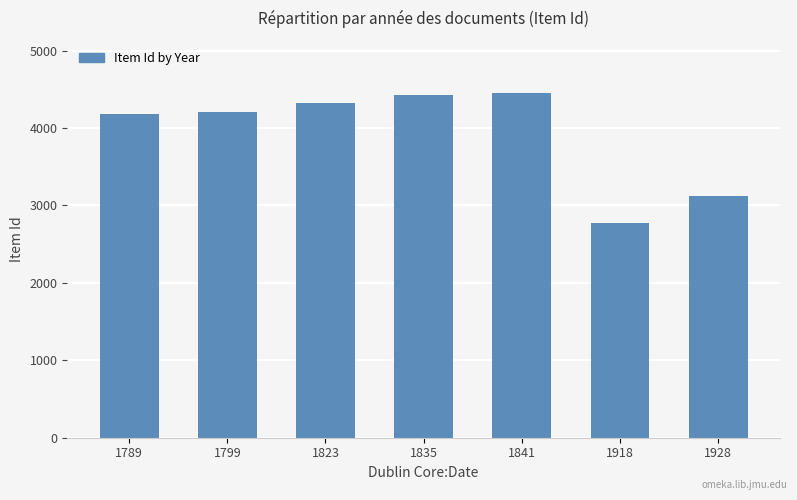

True or false: the data shows 2169 at 1928.

False